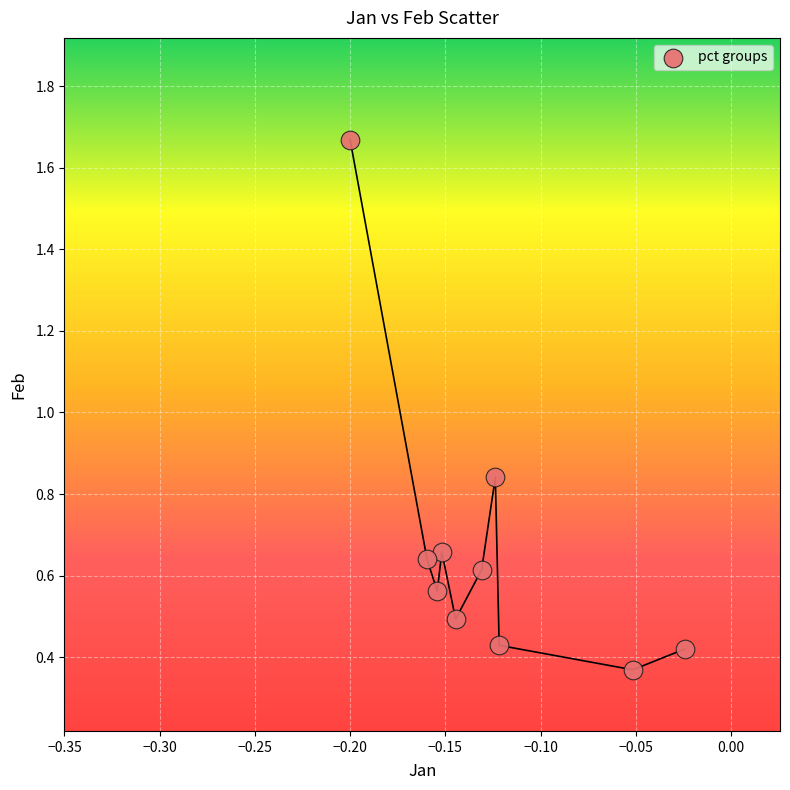

What is the range of Y values (max minus min)?

1.3